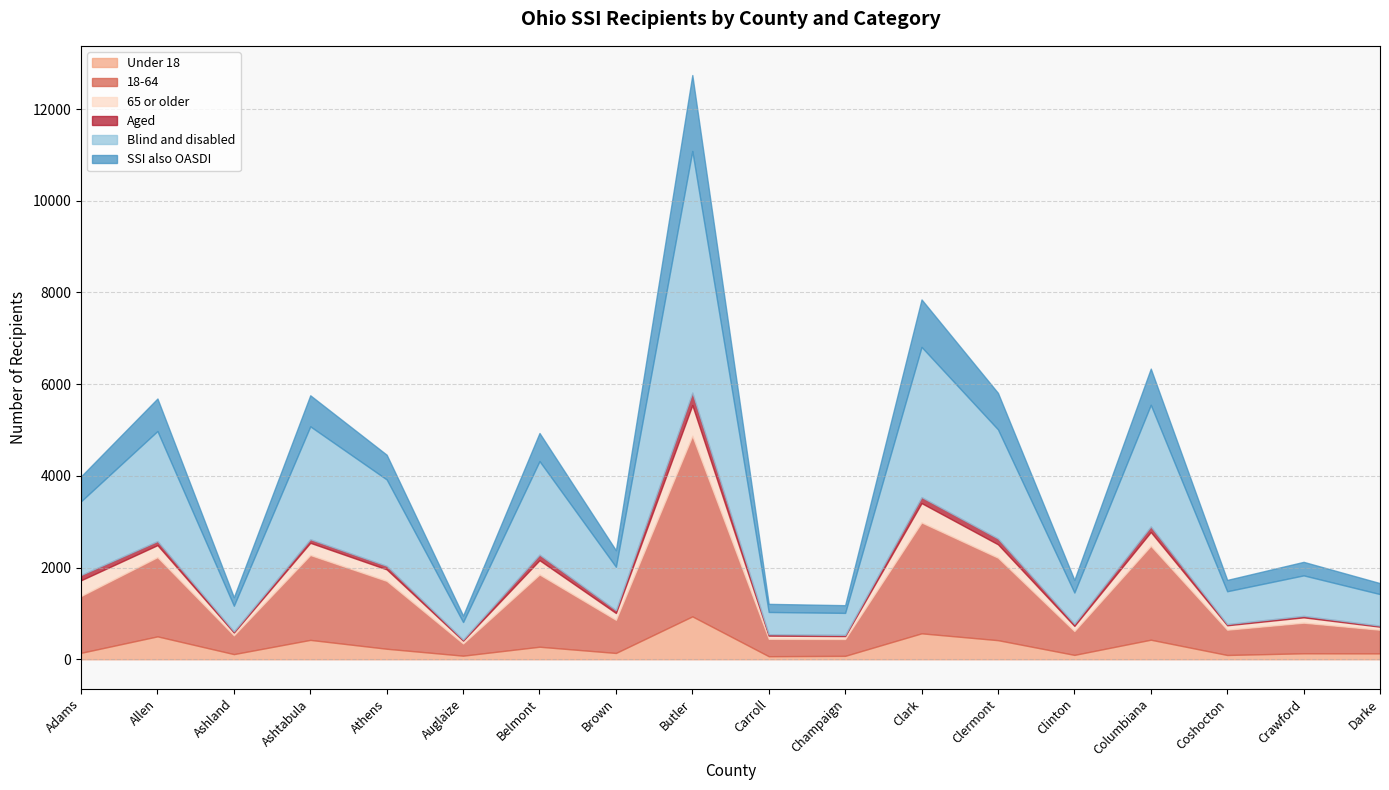

At which category is the sum across all series the highest?

Butler